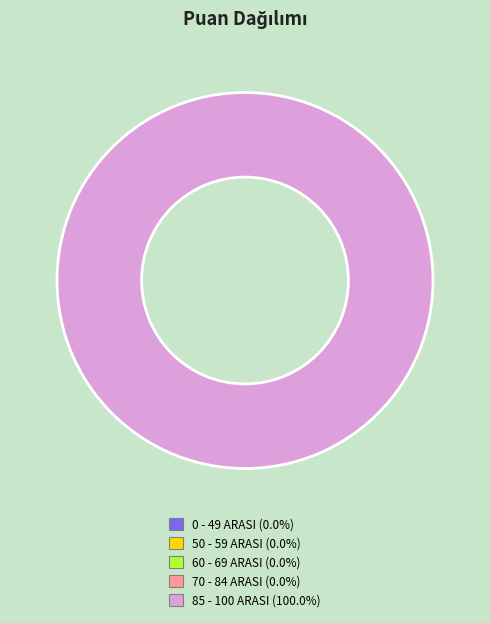

Is there a majority slice in this chart?

Yes